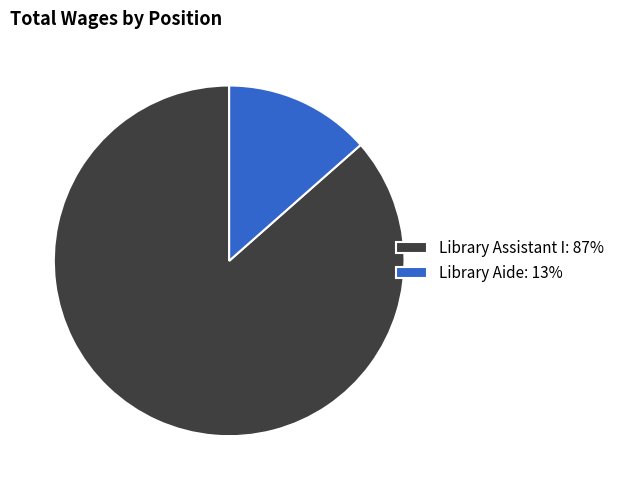

Rank the categories by value from highest to lowest.

Library Assistant I, Library Aide